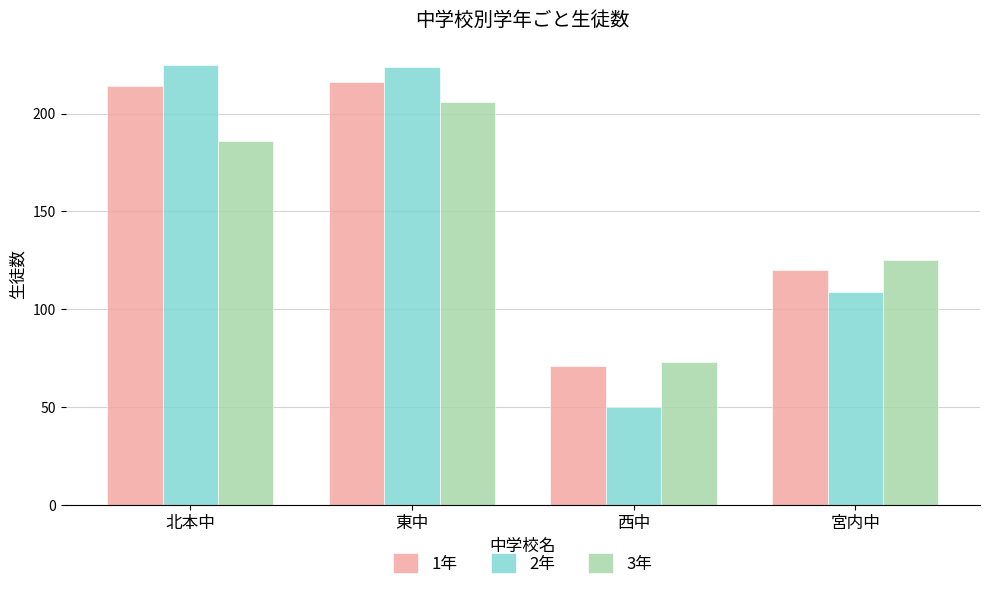

At which category is the sum across all series the highest?

東中